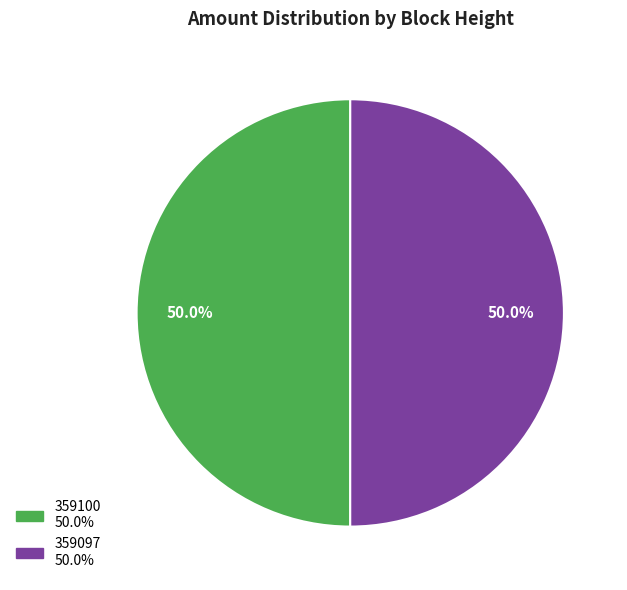

What percentage is the 359100 slice, to the nearest percent?

50%